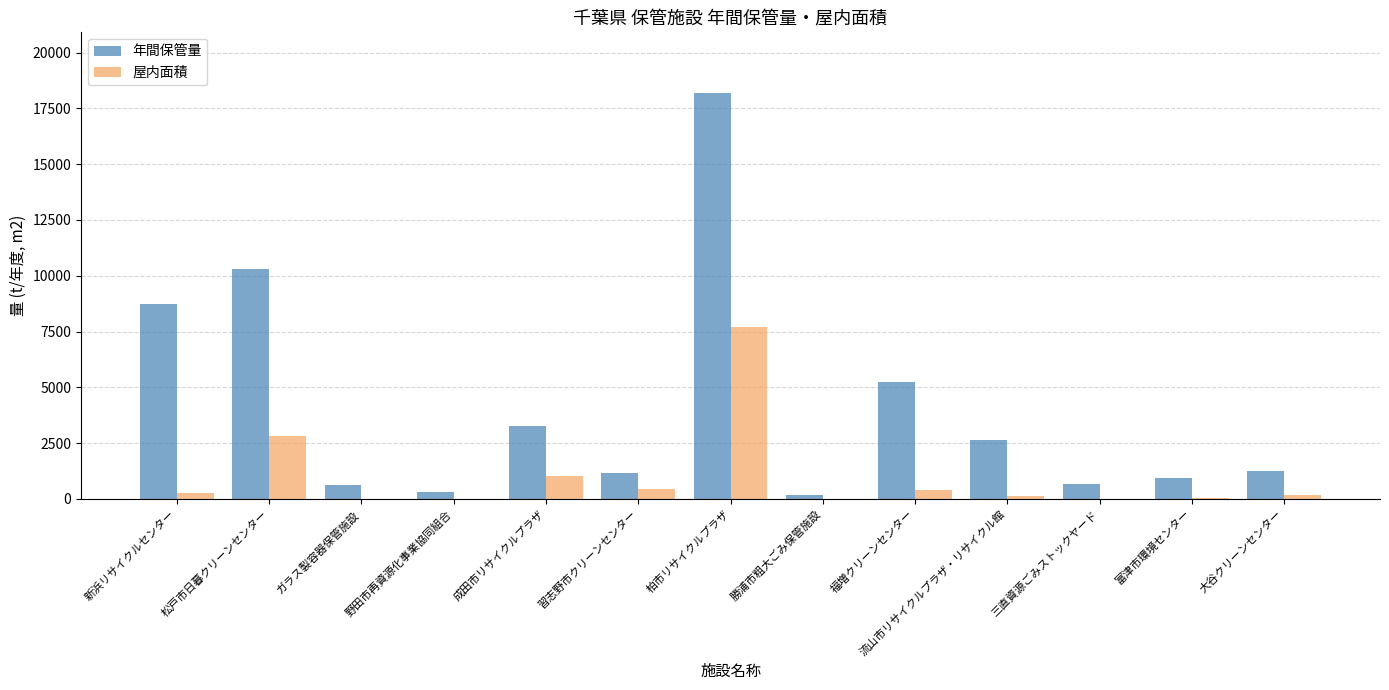

How many groups of bars are there?

13